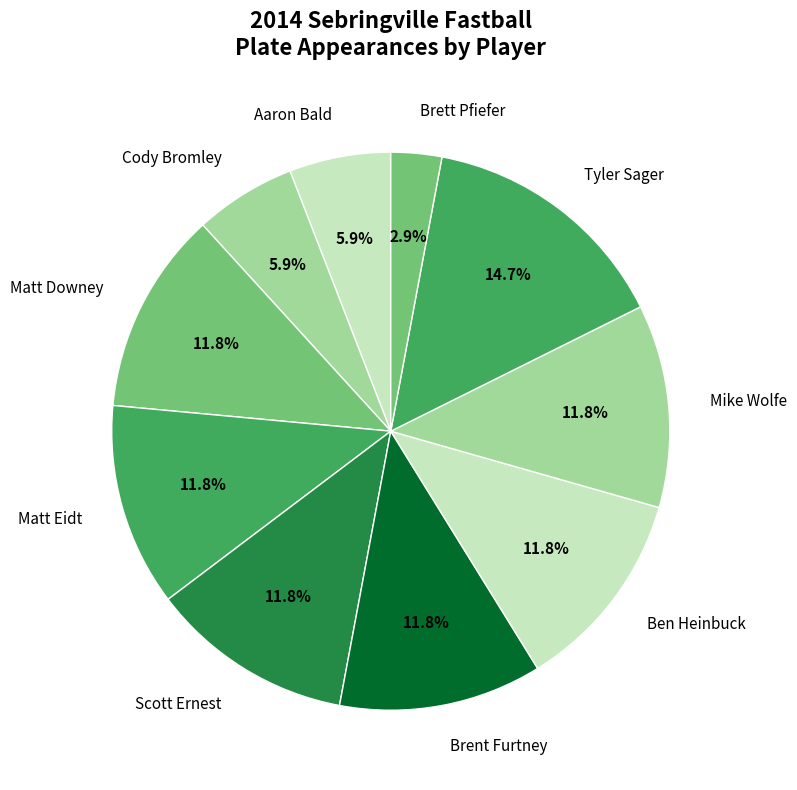

What is the smallest slice in the pie chart?

Brett Pfiefer